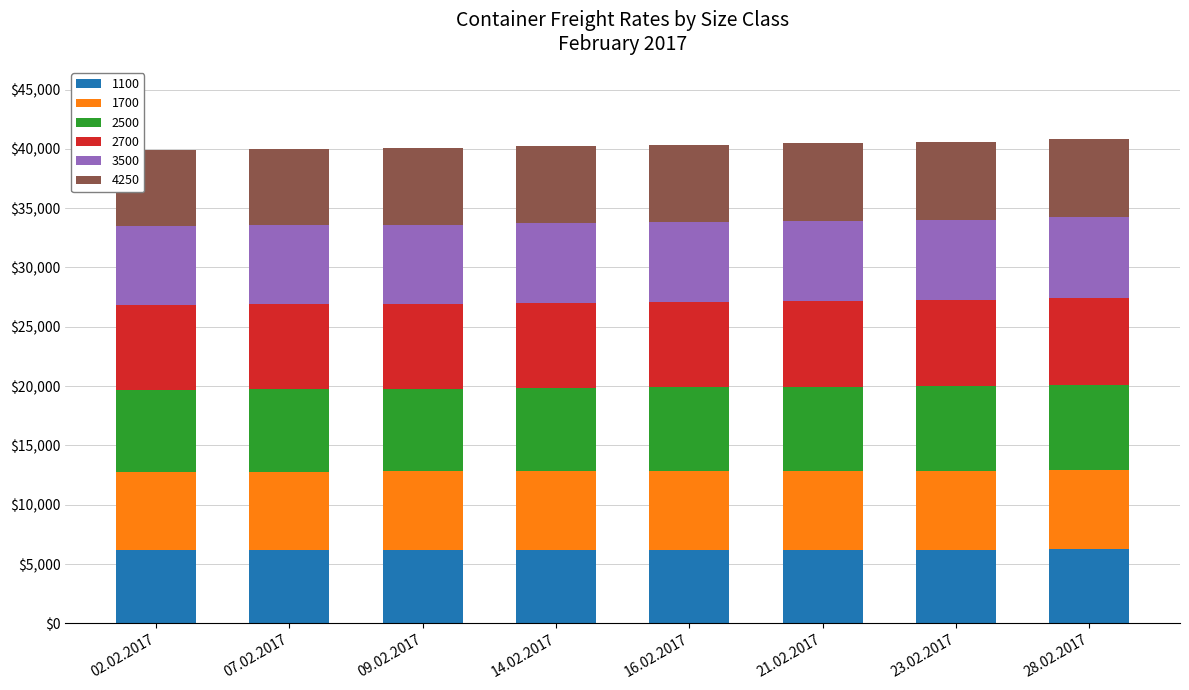

How many bars are there in total?

8